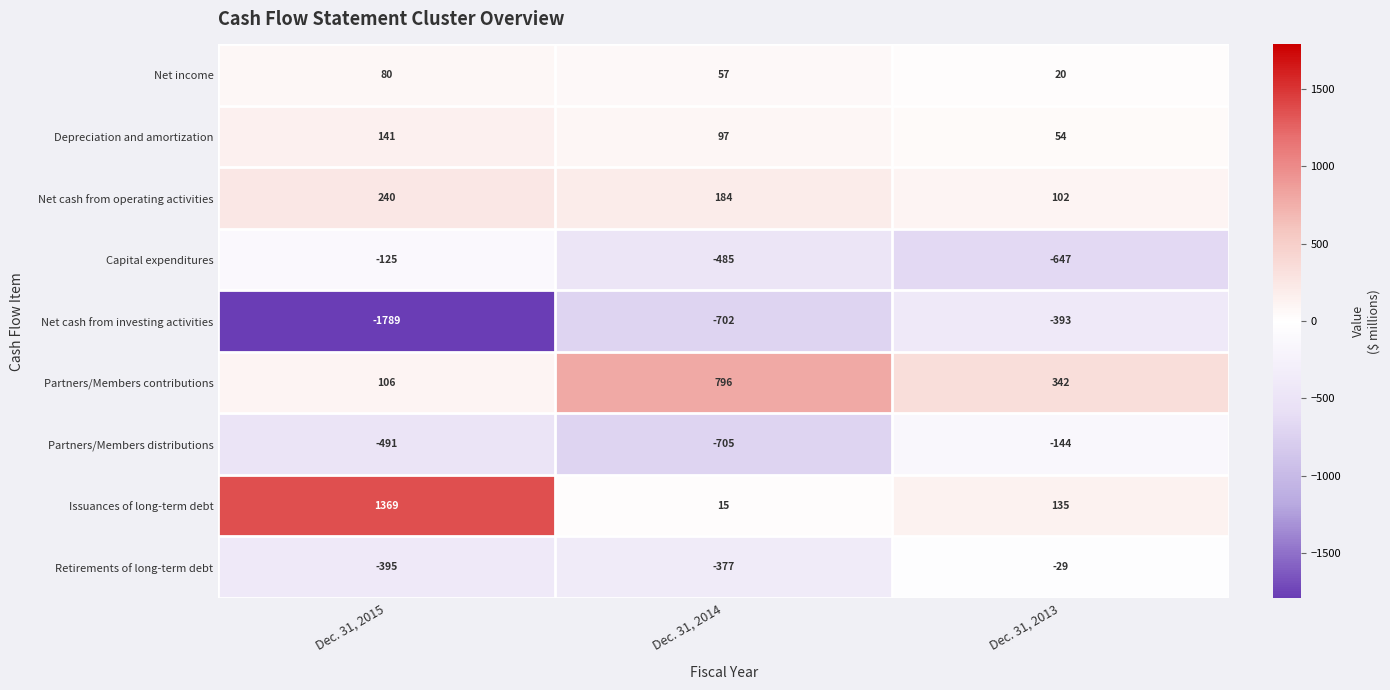

What is the total value across all series at Dec. 31, 2013?

-560